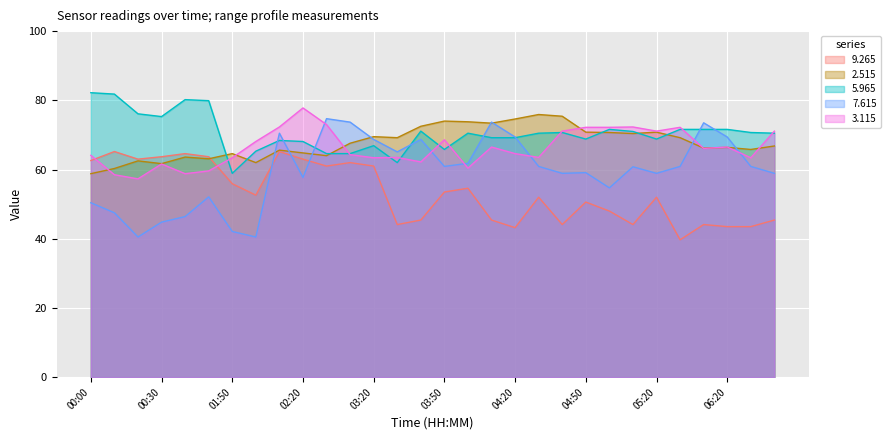

True or false: 5.965 has a value of 75.3 at 00:30.

True